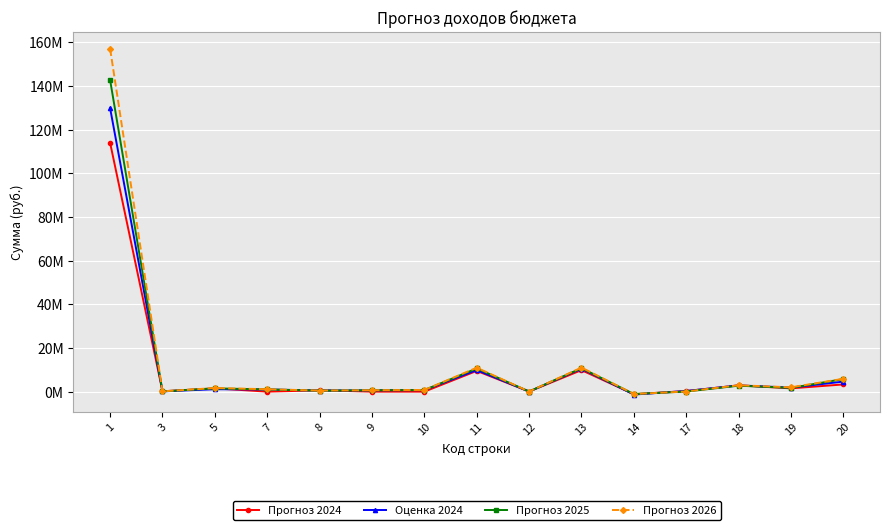

Is the value of Прогноз 2025 at 14 greater than the value of Прогноз 2024 at 9?

No